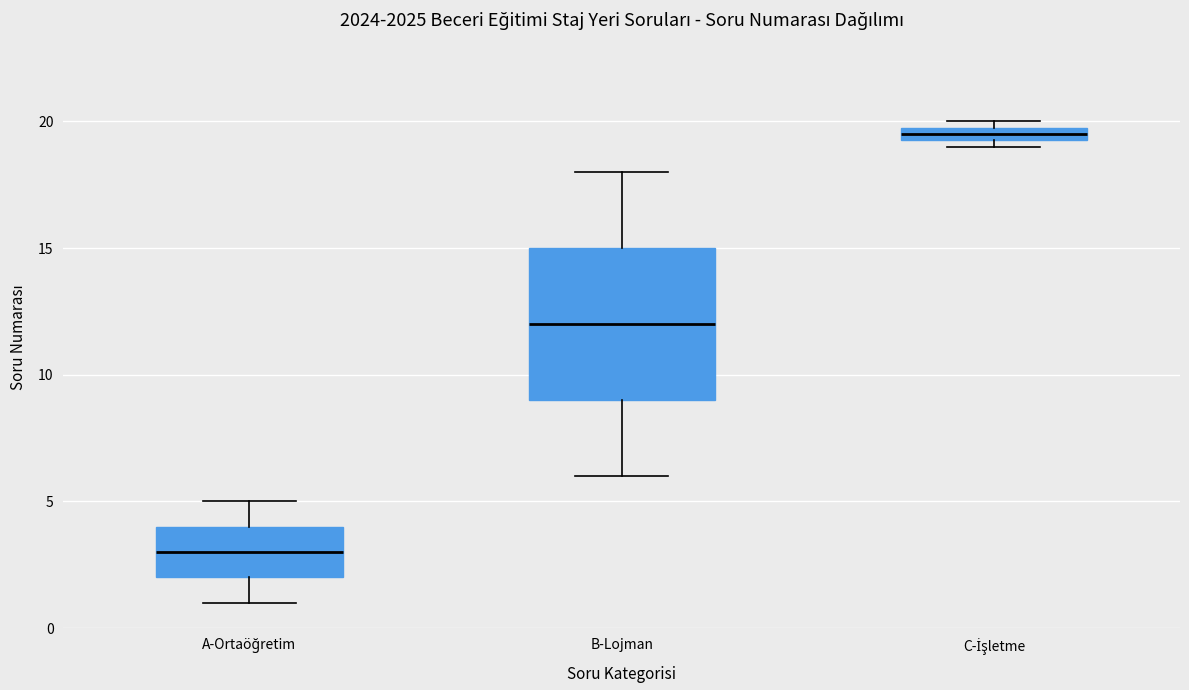

Where is the upper edge of the box for C-İşletme on the y-axis? The values are not printed on the chart, so give them approximately, as read against the axis.

20.0